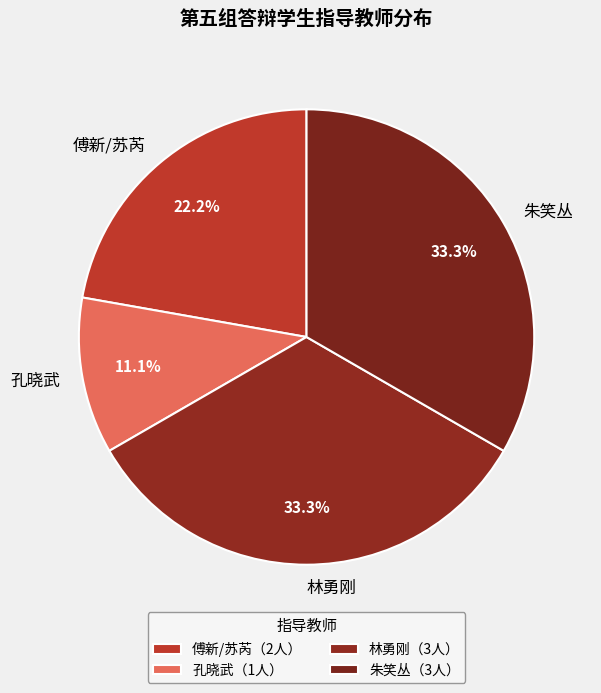

Which category has the smallest portion of the pie?

孔晓武